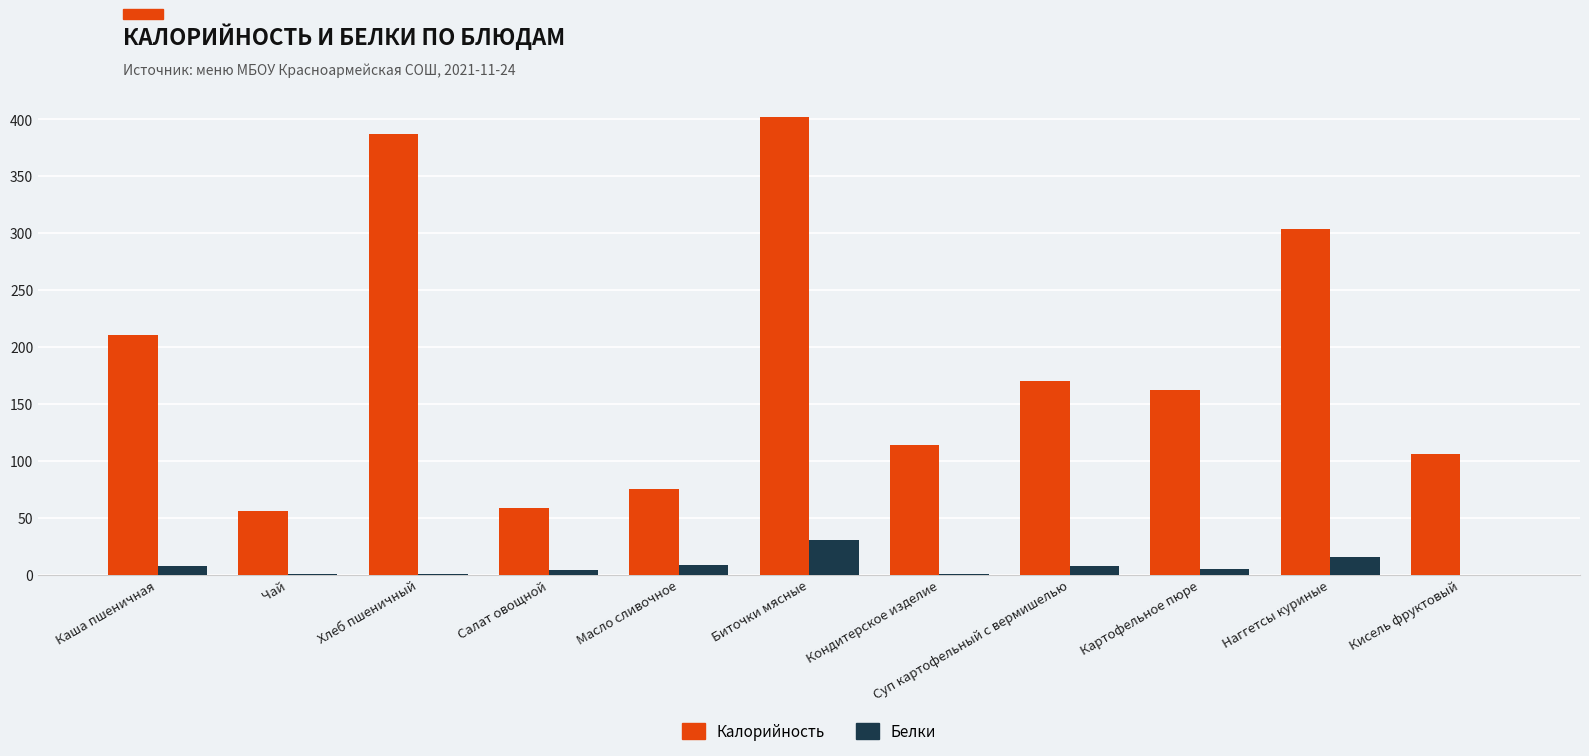

At which label is Калорийность closest to 229?

Каша пшеничная